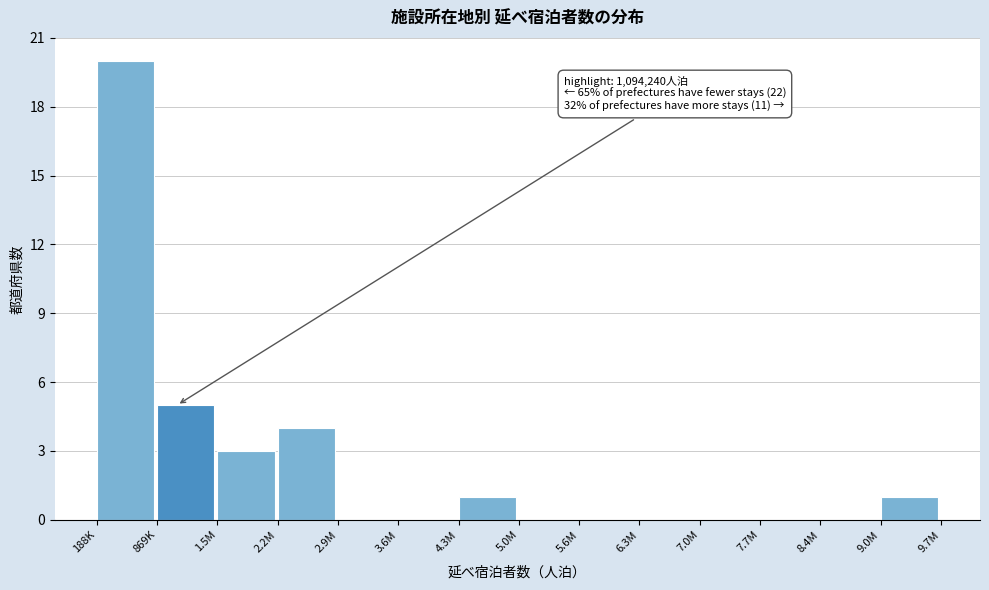

Reading left to right, transcribe all the data shown in this chart.

188K=20	869K=5	1.5M=3	2.2M=4	2.9M=0	3.6M=0	4.3M=1	5.0M=0	5.6M=0	6.3M=0	7.0M=0	7.7M=0	8.4M=0	9.0M=1